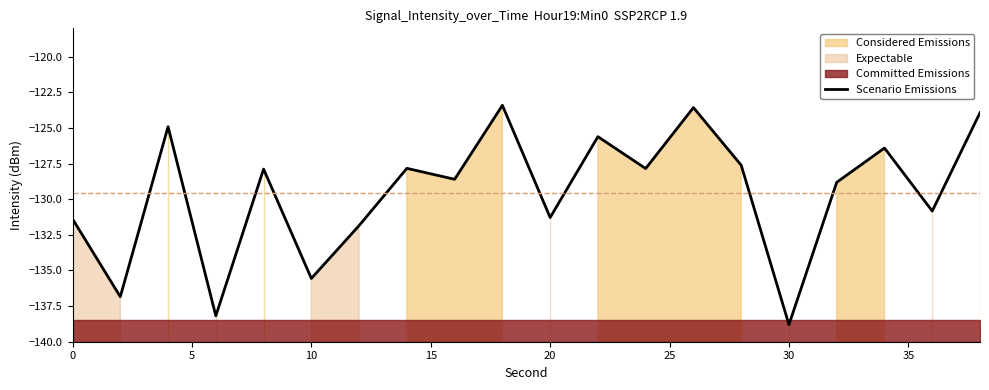

Does the chart display data point markers on the line(s)?

No